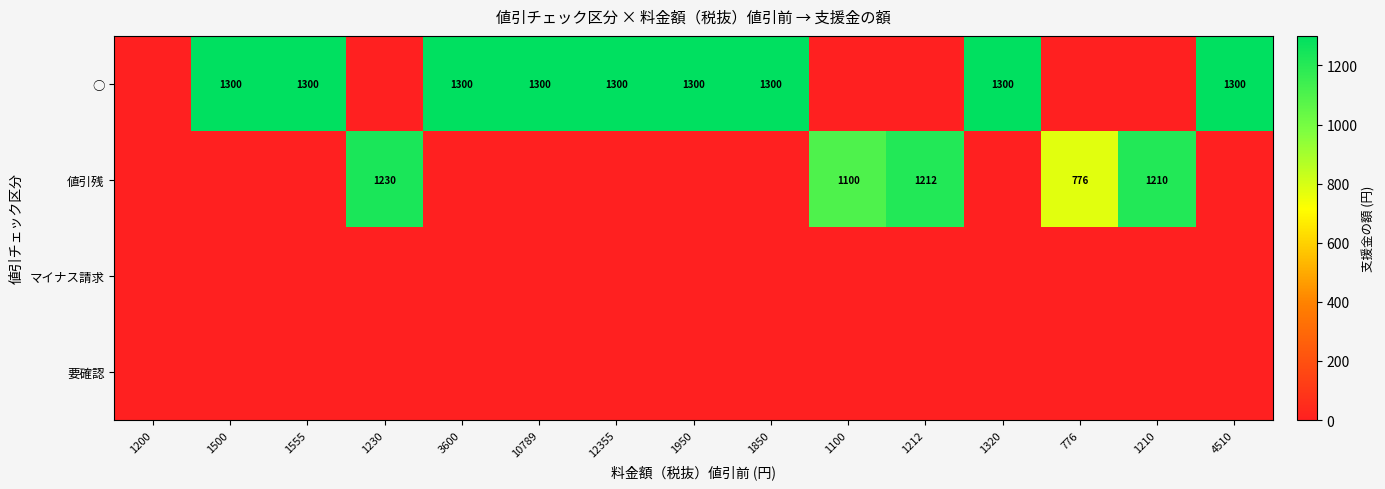

The ○ series shows 1300 at 1850. True or false?

True